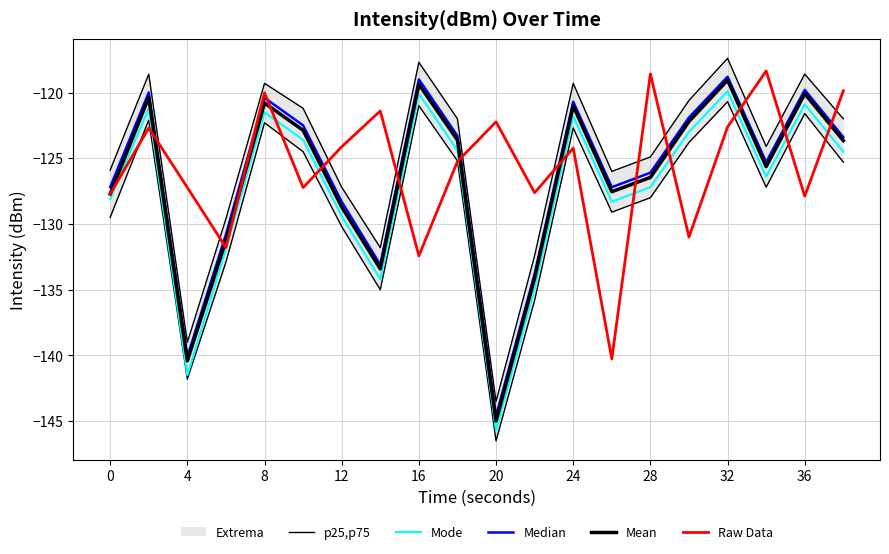

What is the sum of all Raw Data values?

-2512.5